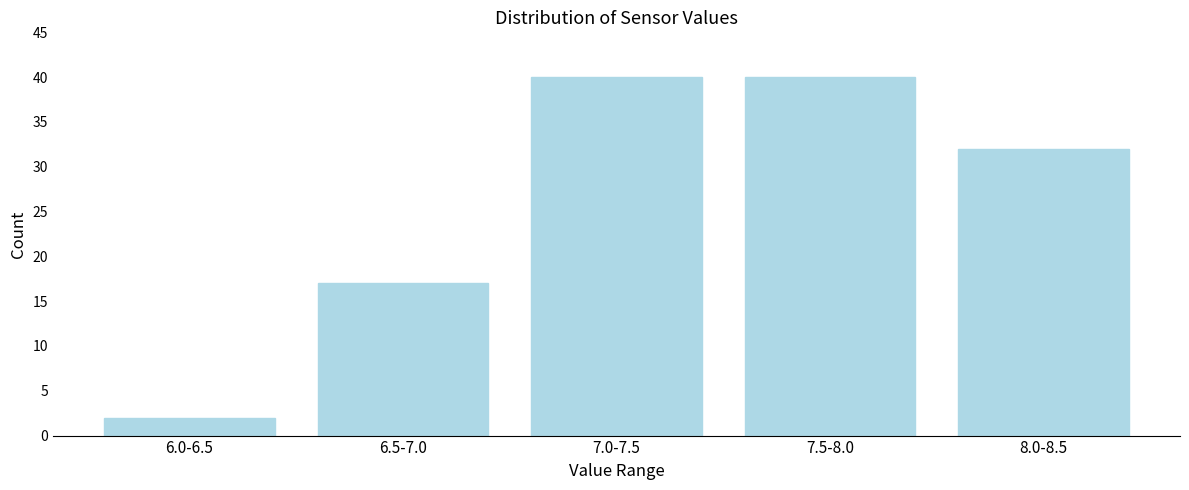

Reading left to right, list all the values displayed in this chart.

2	17	40	40	32